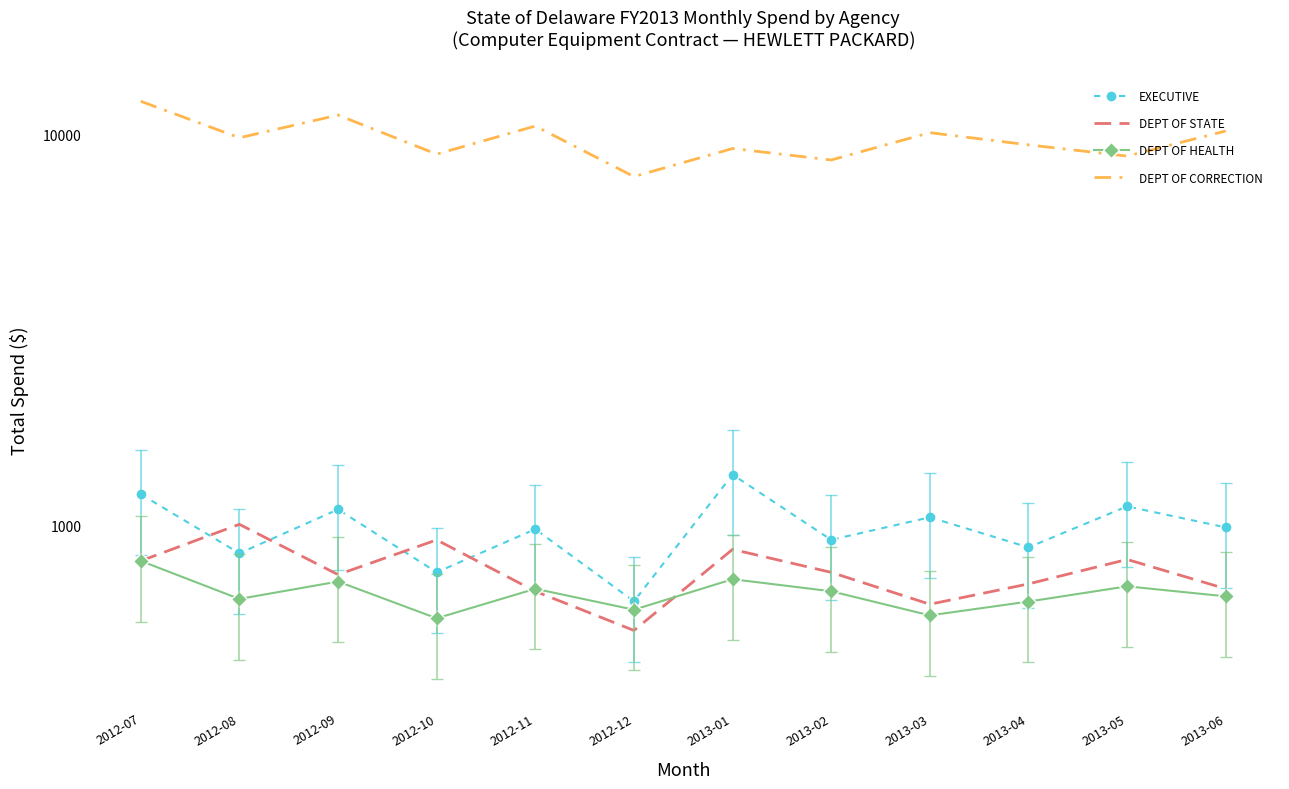

How many categories are shown in the chart?

12